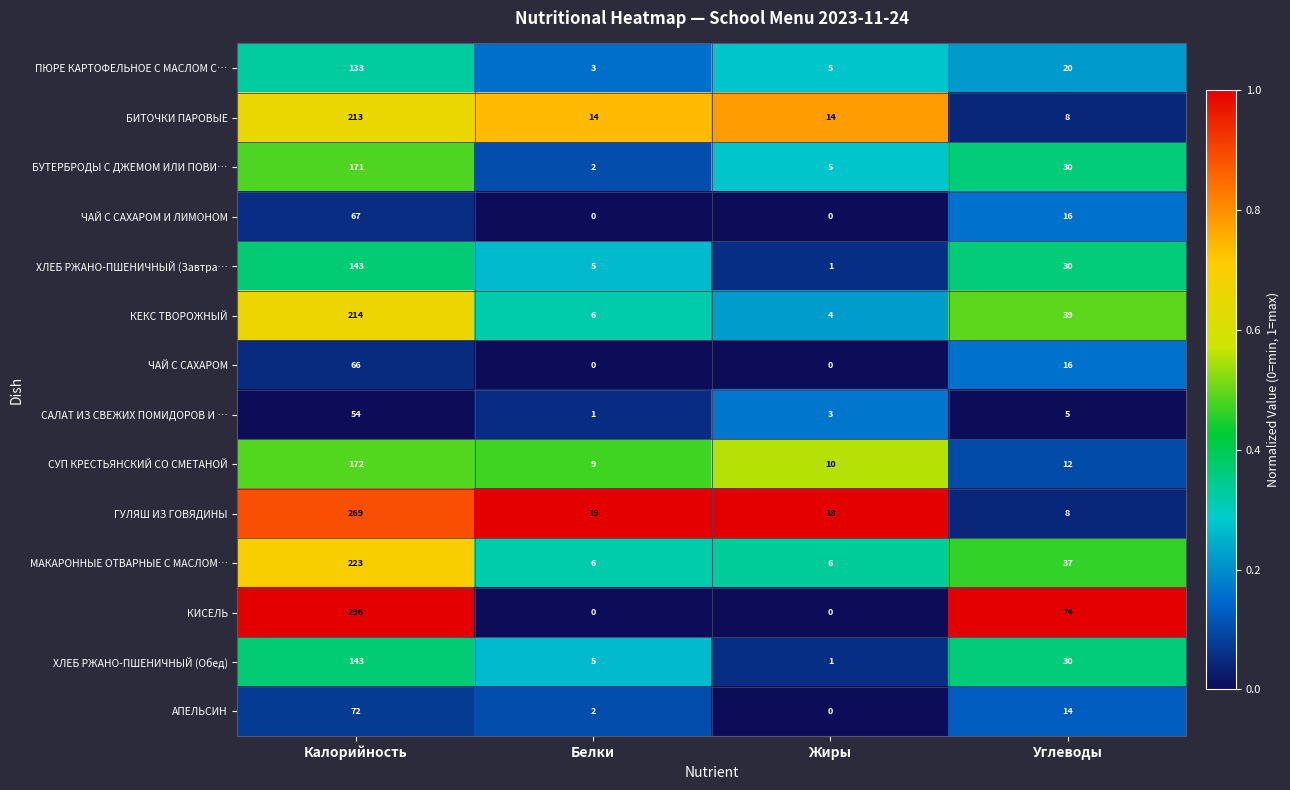

What is the sum of all ХЛЕБ РЖАНО-ПШЕНИЧНЫЙ (Завтра… values?

179